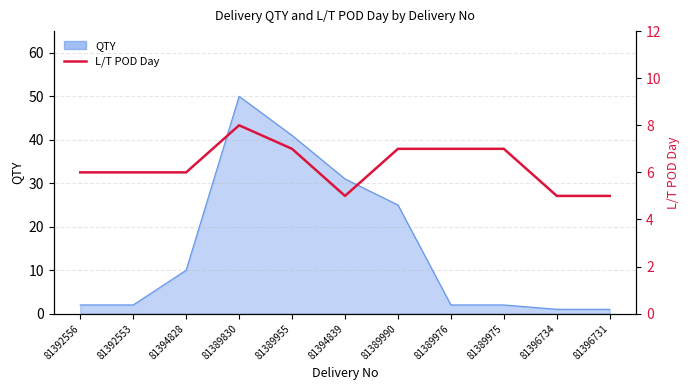

Which category has the highest value across all series?

81389830